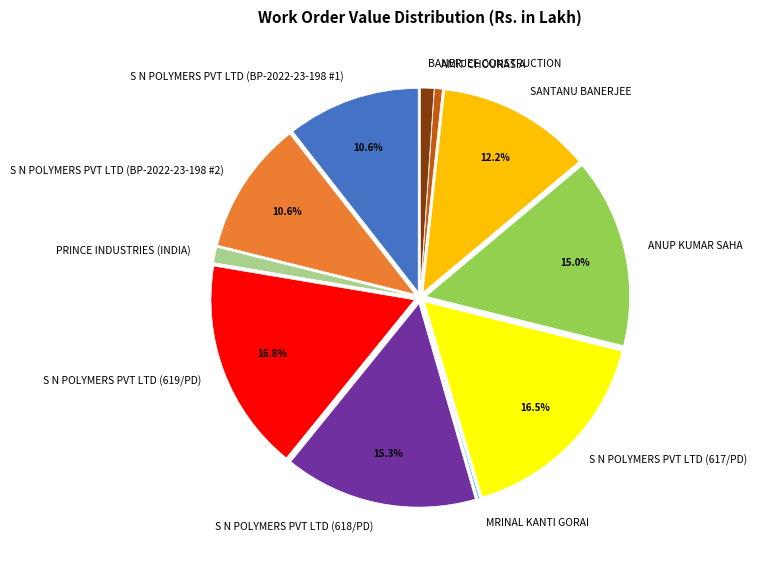

To the nearest percent, what percentage of the pie is ANUP KUMAR SAHA?

15%